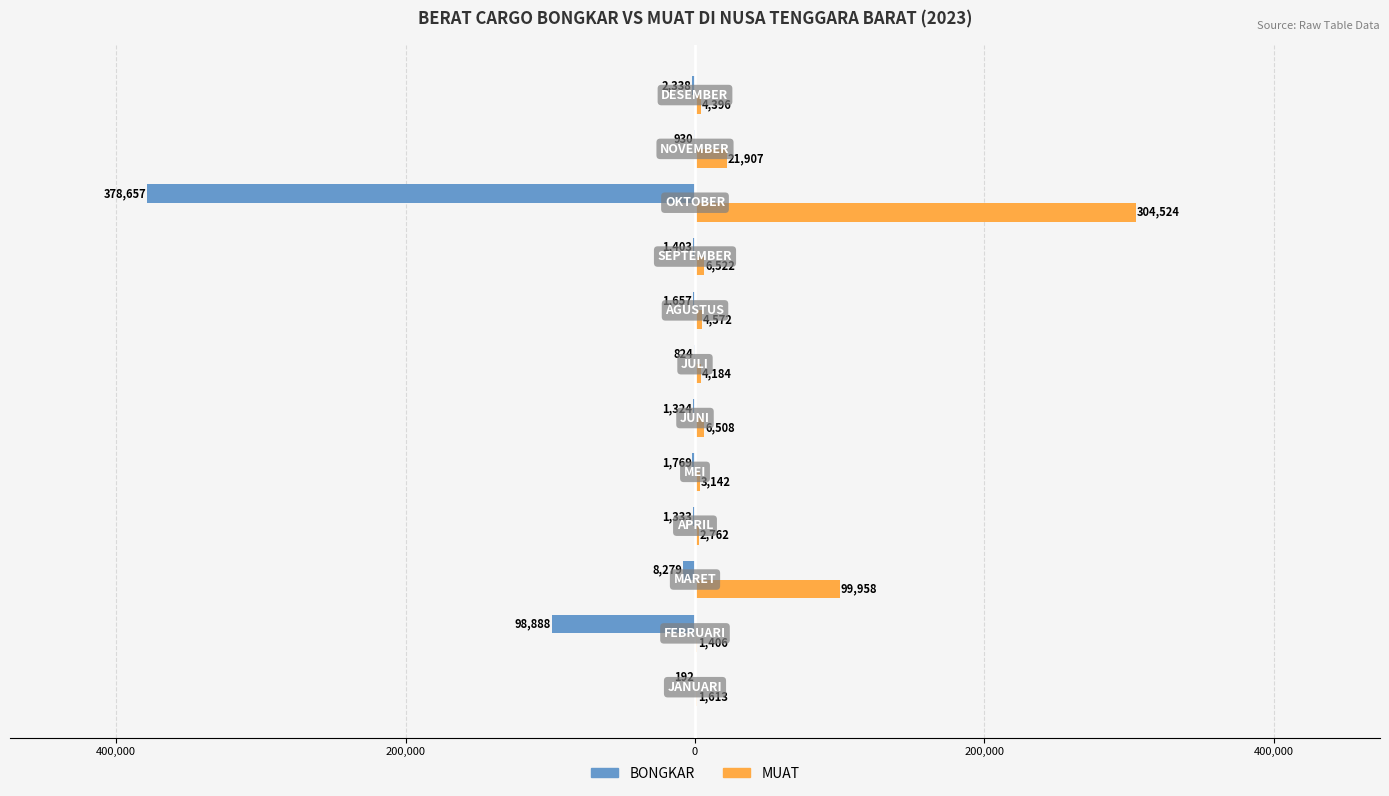

What are all the series names shown in the legend?

BONGKAR, MUAT